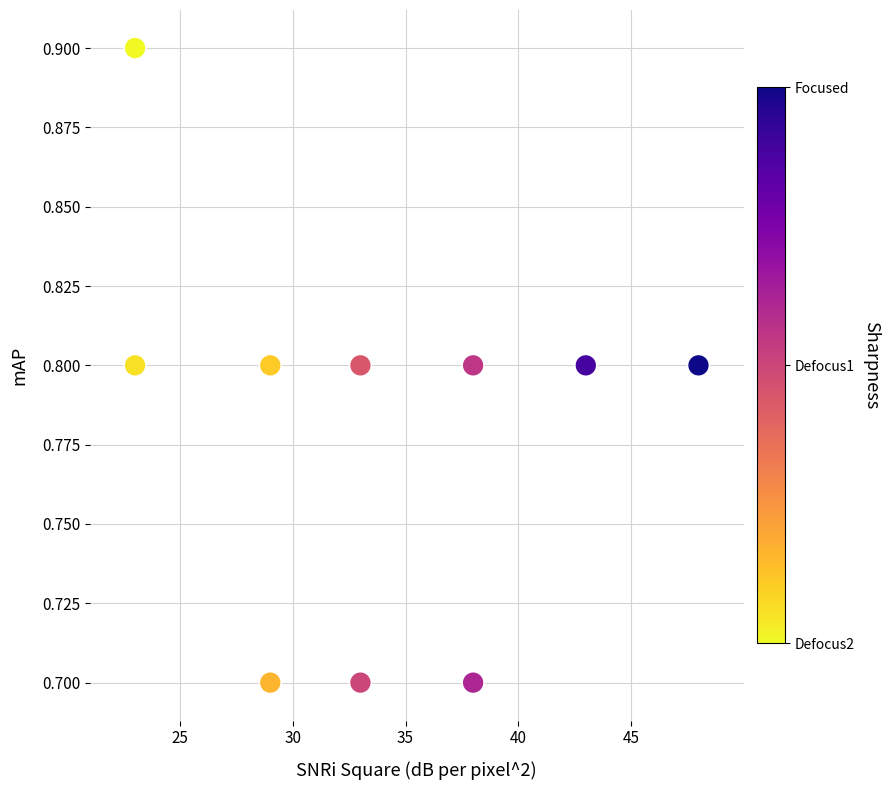

What is the average X value?

33.7